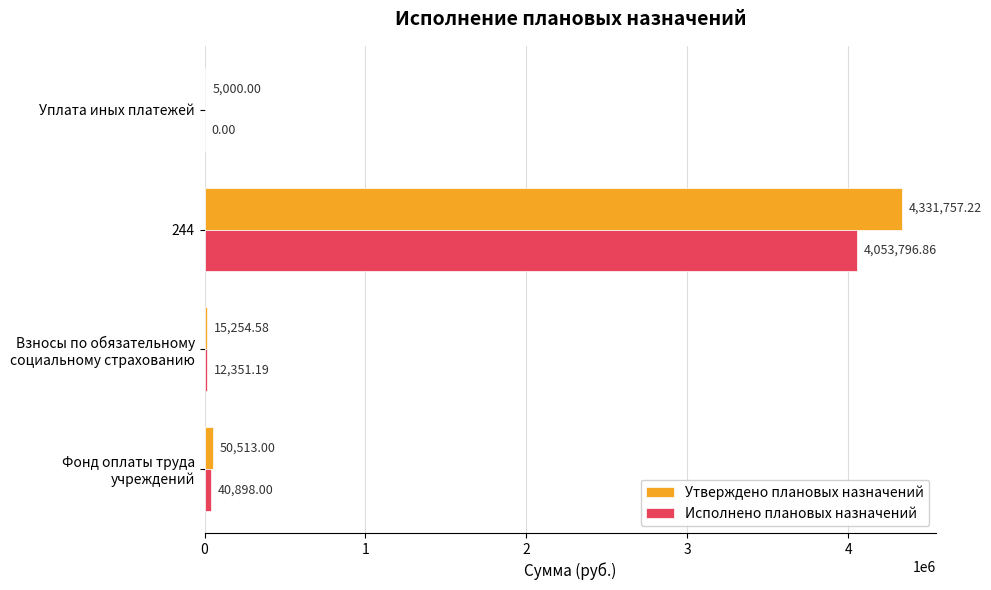

What is the total value across all series at 244?

8385554.1